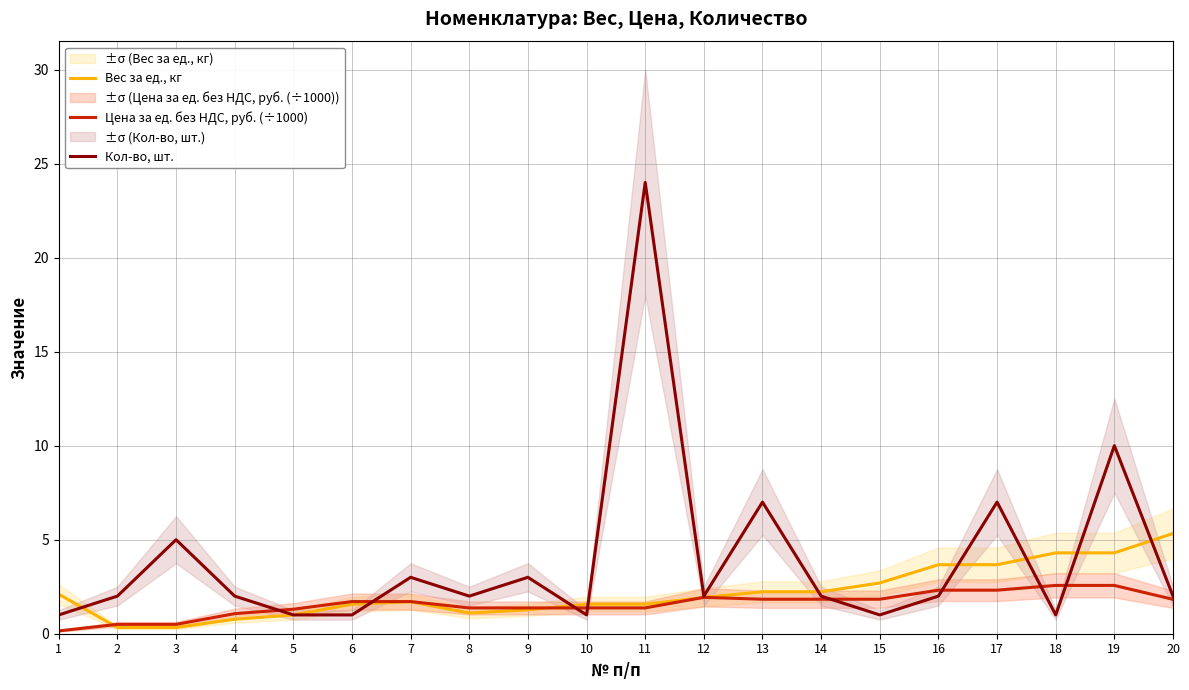

In Цена за ед. без НДС, руб. (÷1000), how many points are higher than both neighbors (excluding endpoints)?

1